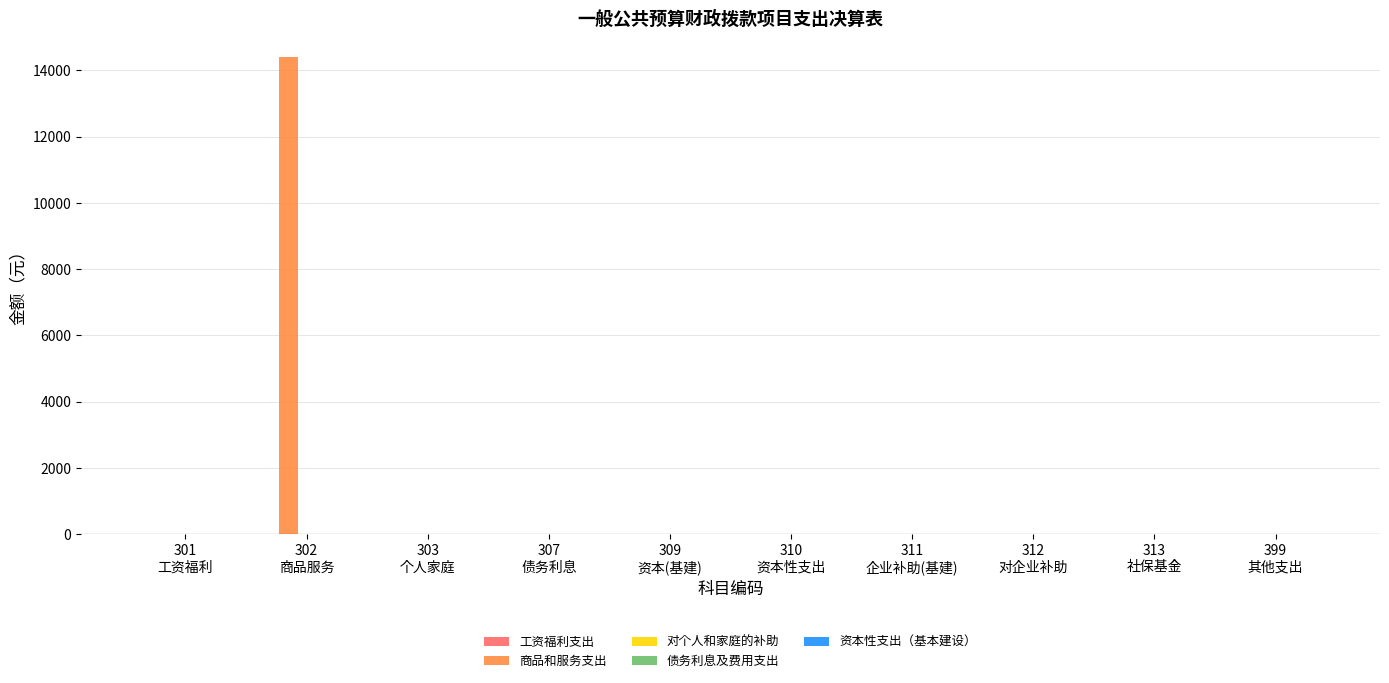

What is the sum of all values?

14401